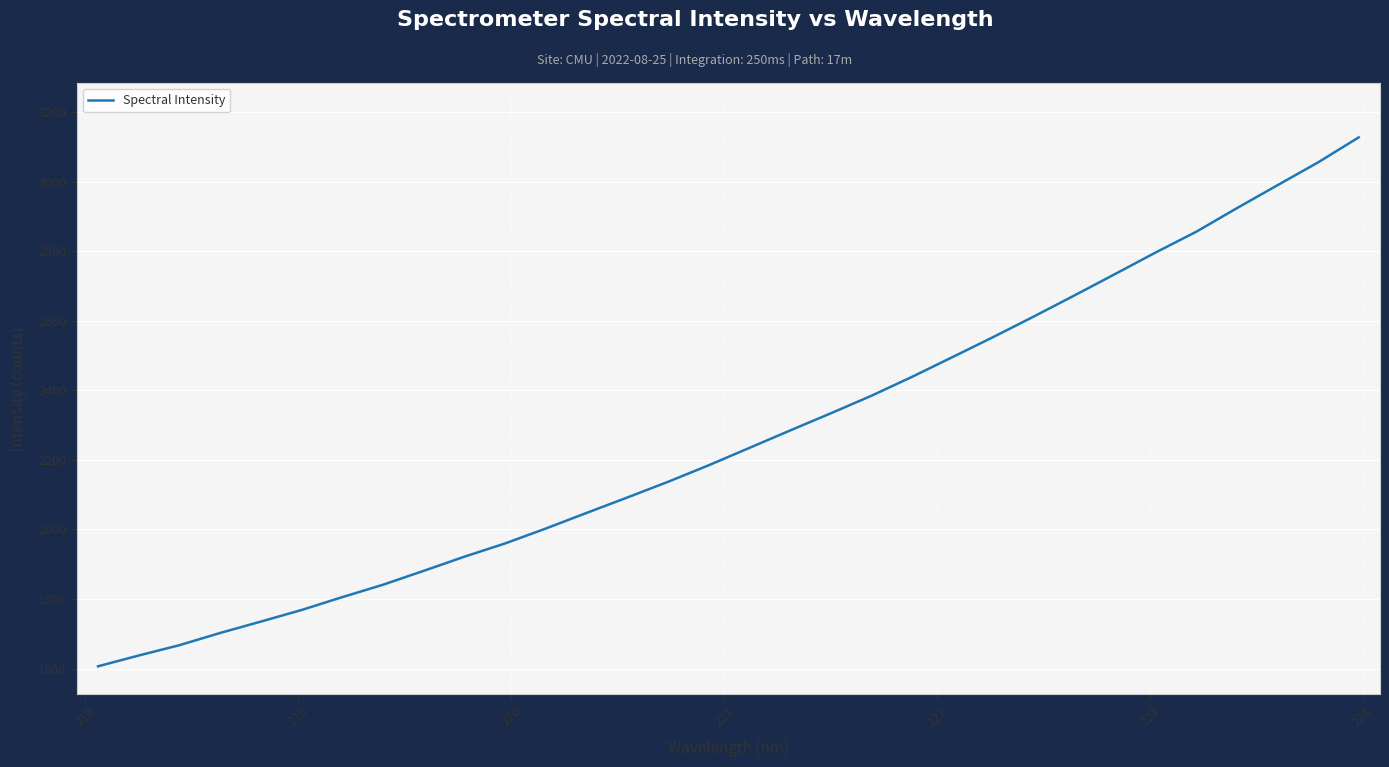

What is the greatest value displayed?

3127.9